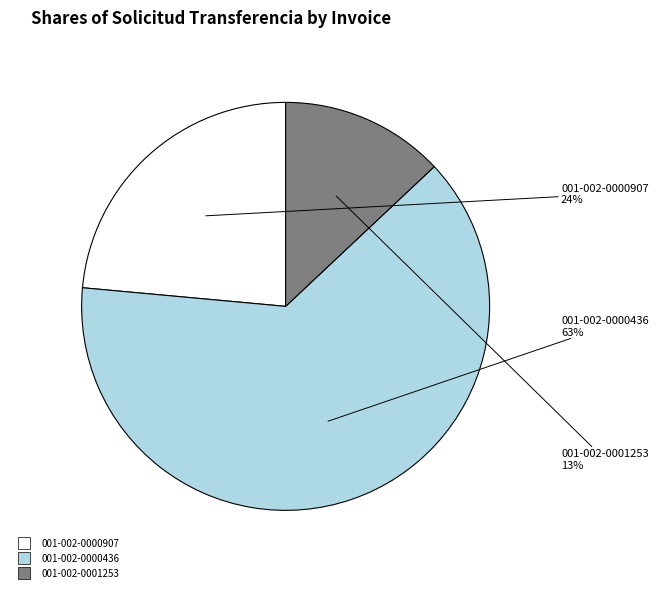

Count the number of slices in the pie.

3